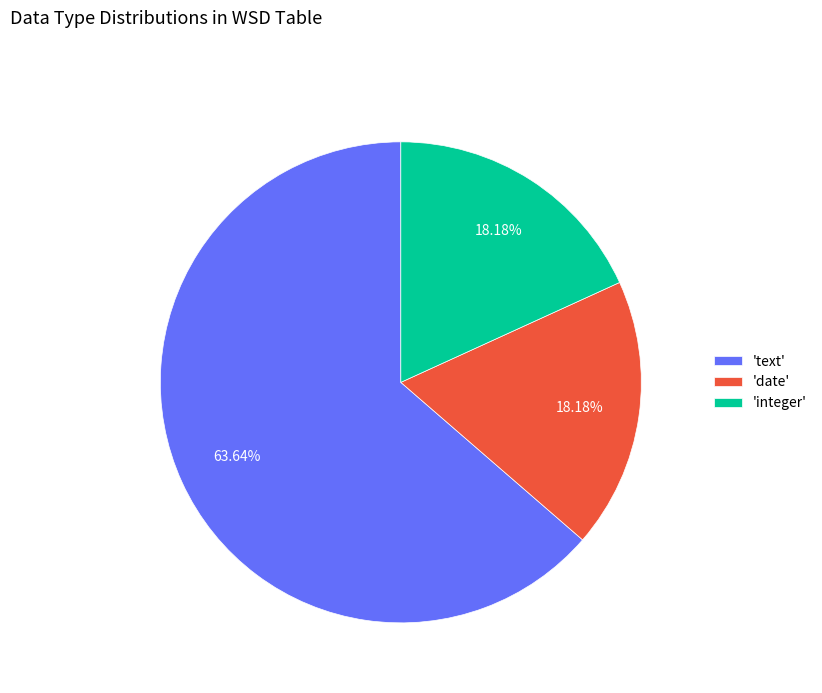

Which slice is the largest?

'text'